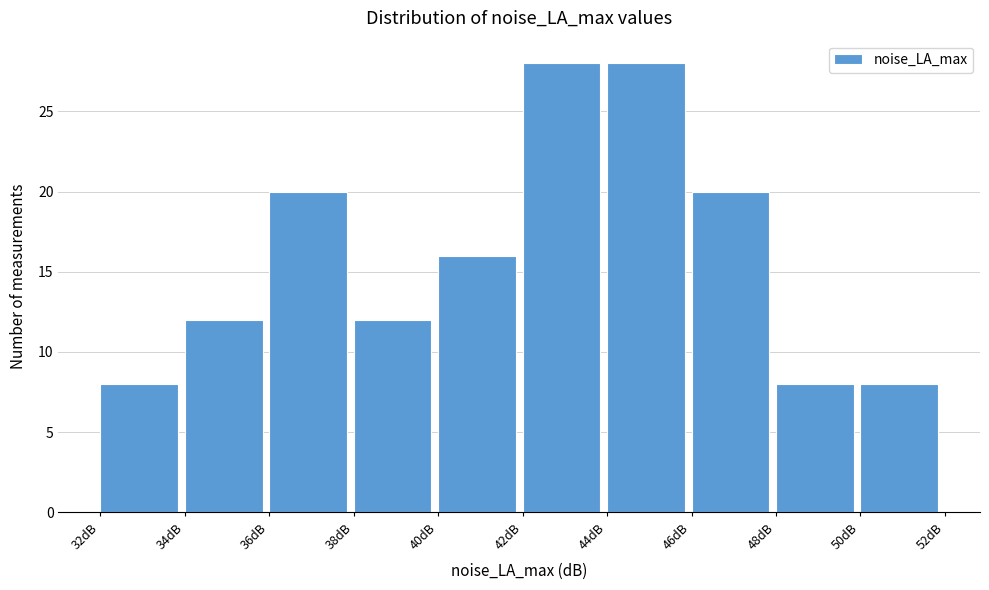

How tall is the bar that spans 34 to 36 on the x-axis? The values are not printed on the chart, so give them approximately, as read against the axis.

12